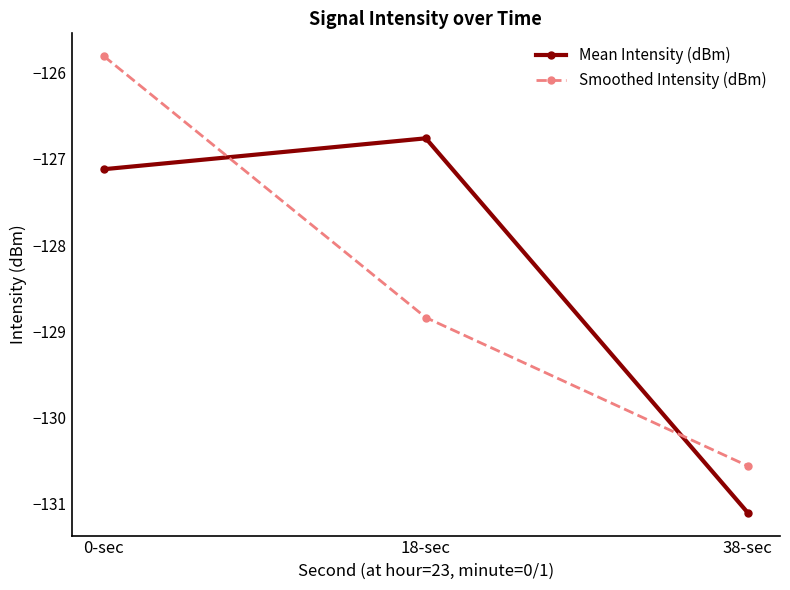

What is the difference between the highest and lowest values at 18-sec?

2.1